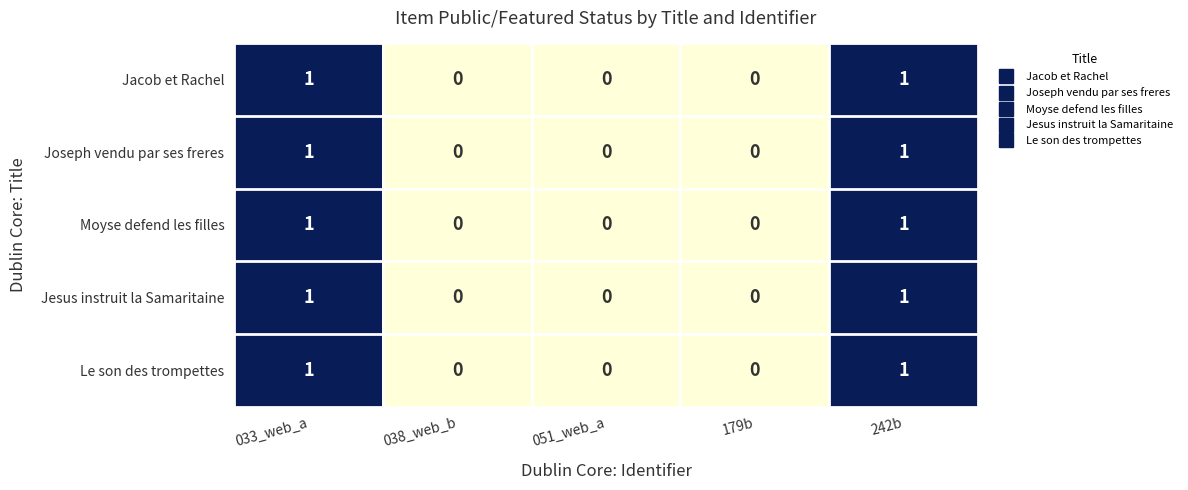

What is the total value across all series at 242b?

5